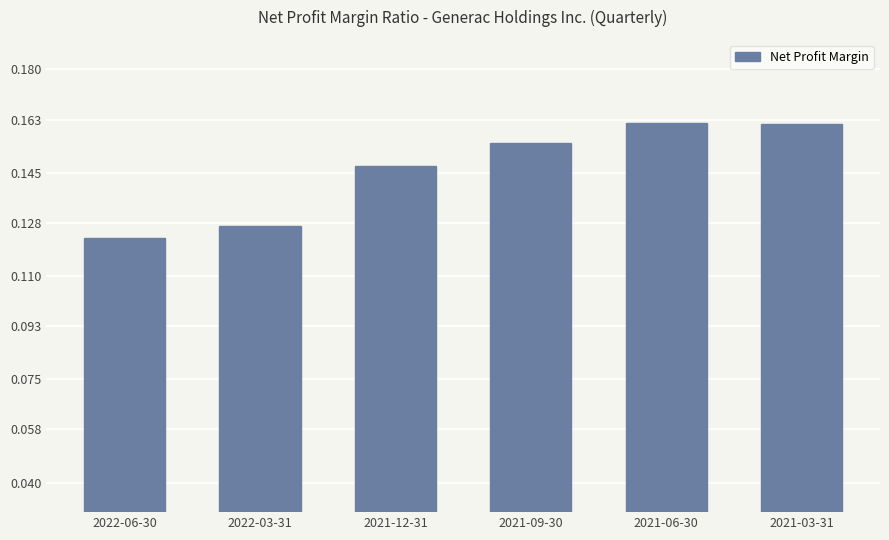

Which has a higher value, 2021-09-30 or 2021-06-30?

2021-06-30